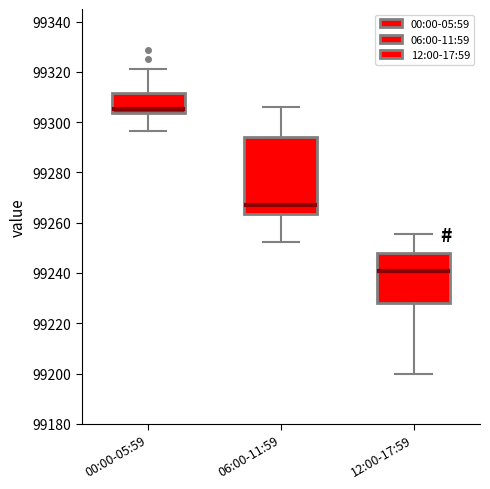

Comparing the boxes themselves (not the whiskers), which one is the tallest?

06:00-11:59